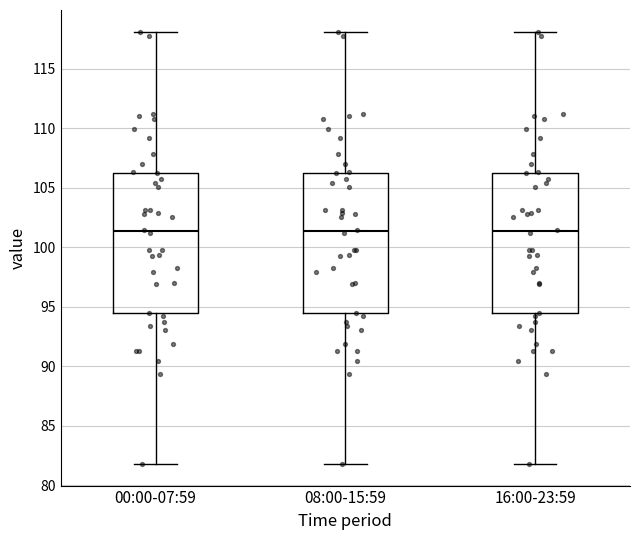

Where is the upper edge of the box for 16:00-23:59 on the y-axis? The values are not printed on the chart, so give them approximately, as read against the axis.

106.5